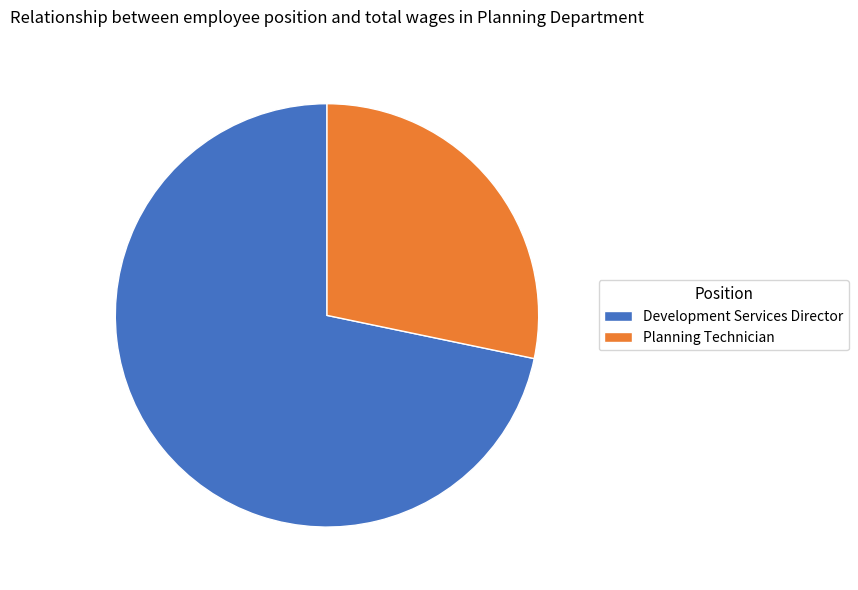

Combined, do Planning Technician and Development Services Director account for over 50%?

Yes